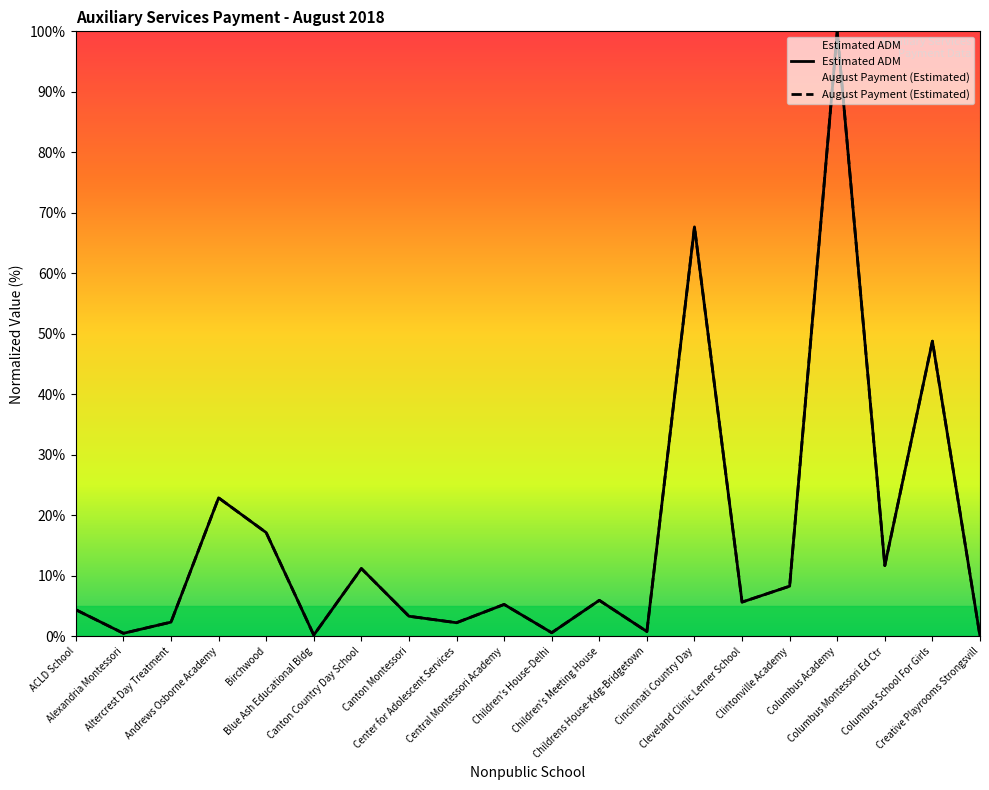

Where is the first local maximum for Estimated ADM?

Andrews Osborne Academy